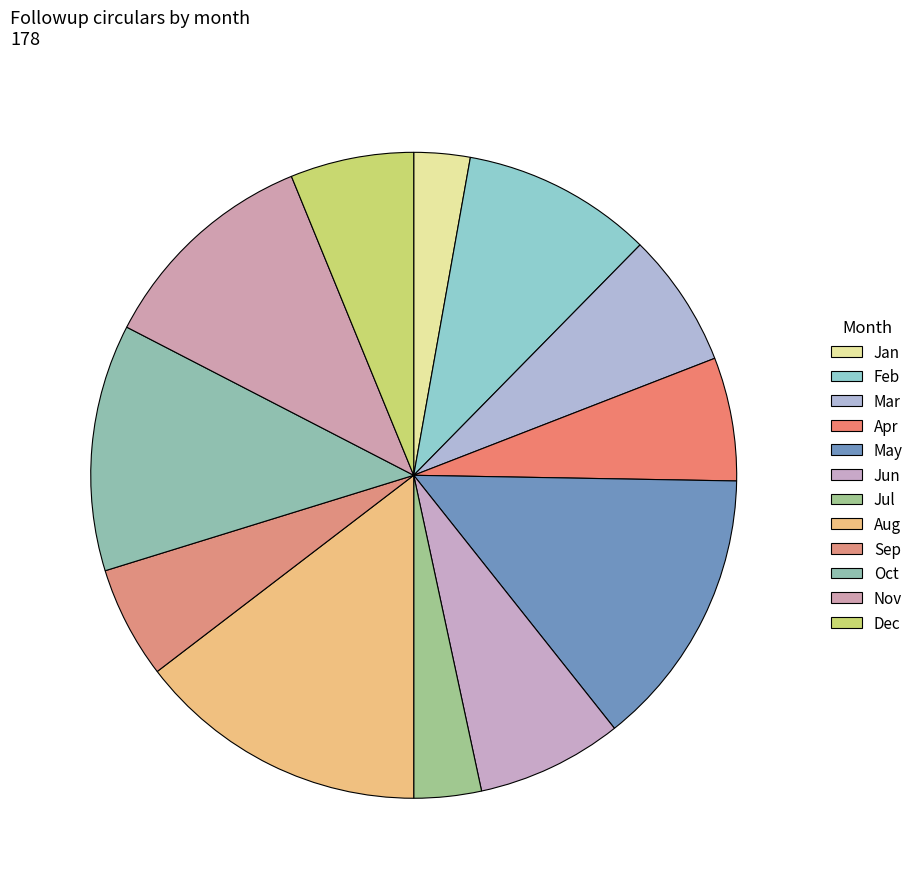

How many slices are in this pie chart?

12